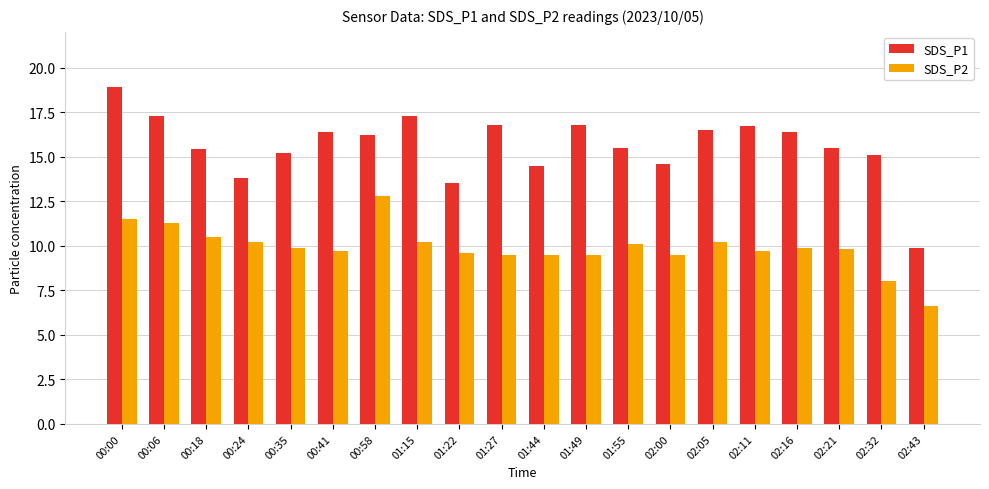

True or false: SDS_P1 has a value of 9.9 at 02:43.

True